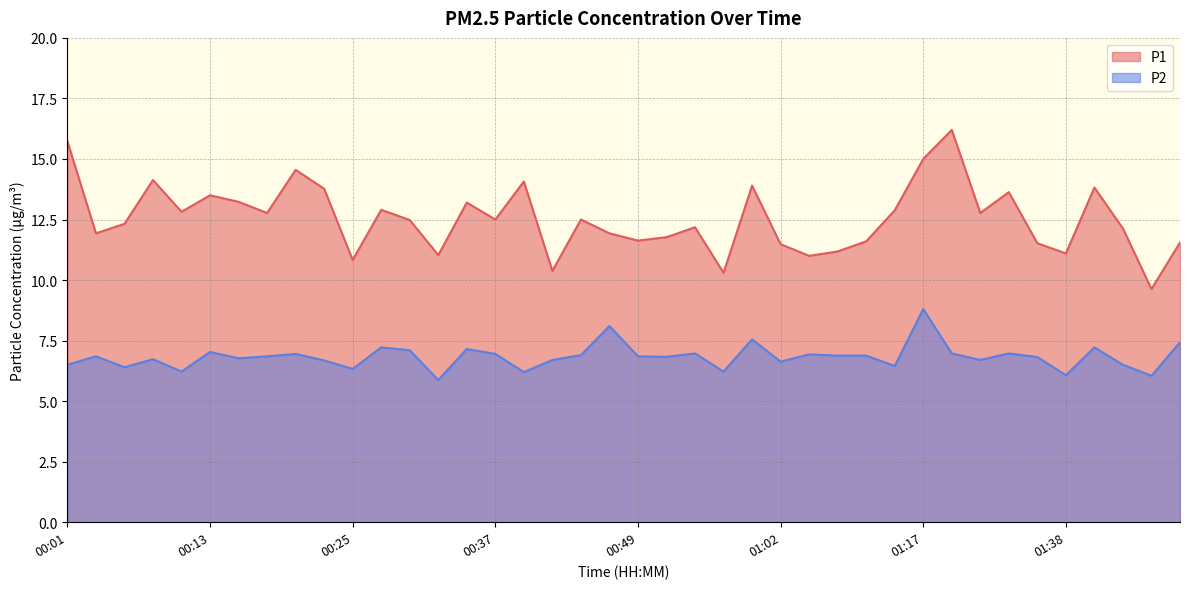

Reading left to right, transcribe all the data shown in this chart.

P1: 15.7	11.9	12.3	14.1	12.8	13.5	13.2	12.8	14.6	13.8	10.8	12.9	12.5	11.0	13.2	12.5	14.1	10.4	12.5	11.9	11.6	11.8	12.2	10.3	13.9	11.5	11.0	11.2	11.6	12.9	15.0	16.2	12.8	13.6	11.5	11.1	13.8	12.1	9.6	11.6
P2: 6.5	6.8	6.4	6.7	6.2	7.0	6.8	6.8	7.0	6.7	6.3	7.2	7.1	5.9	7.2	7.0	6.2	6.7	6.9	8.1	6.8	6.8	7.0	6.2	7.5	6.6	6.9	6.9	6.9	6.5	8.8	7.0	6.7	7.0	6.8	6.1	7.2	6.5	6.0	7.4